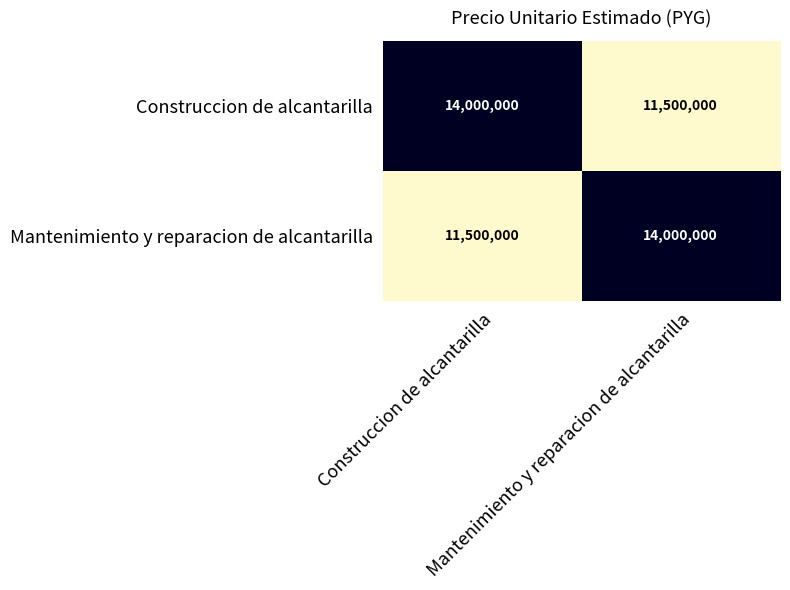

What is the minimum value shown in the chart?

11500000